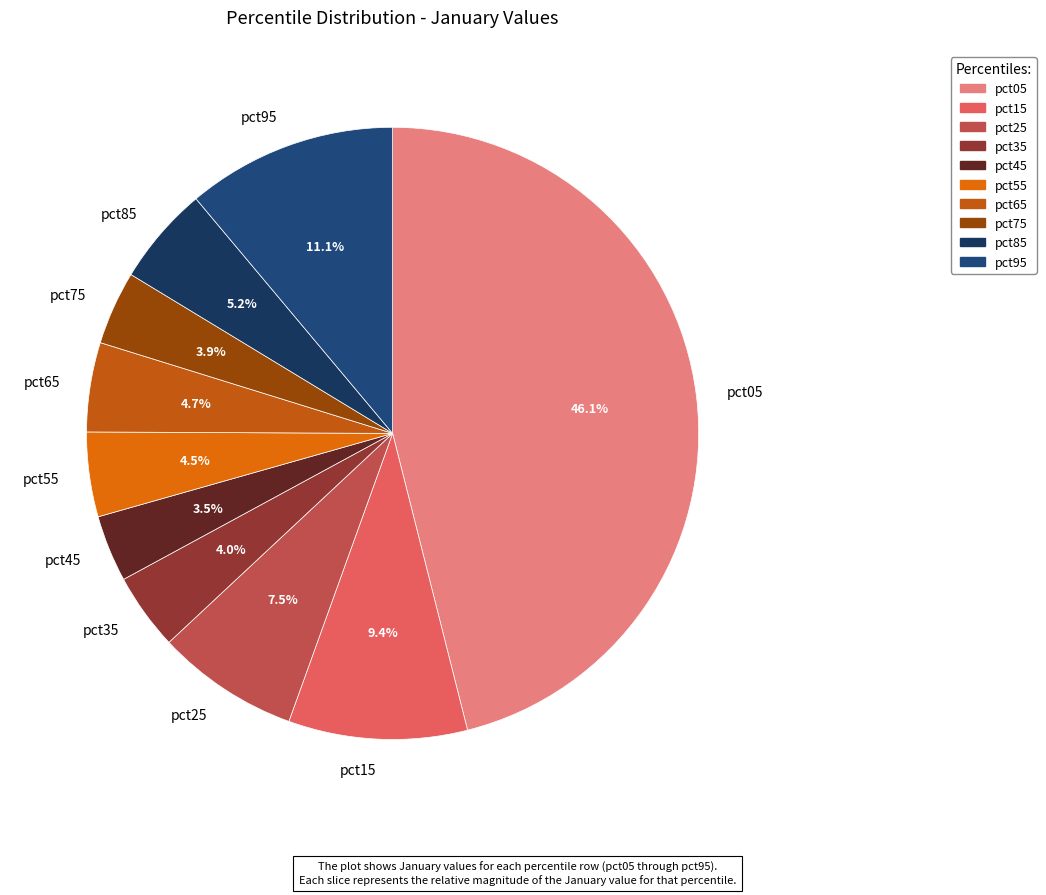

Between pct05 and pct45, which is larger?

pct05